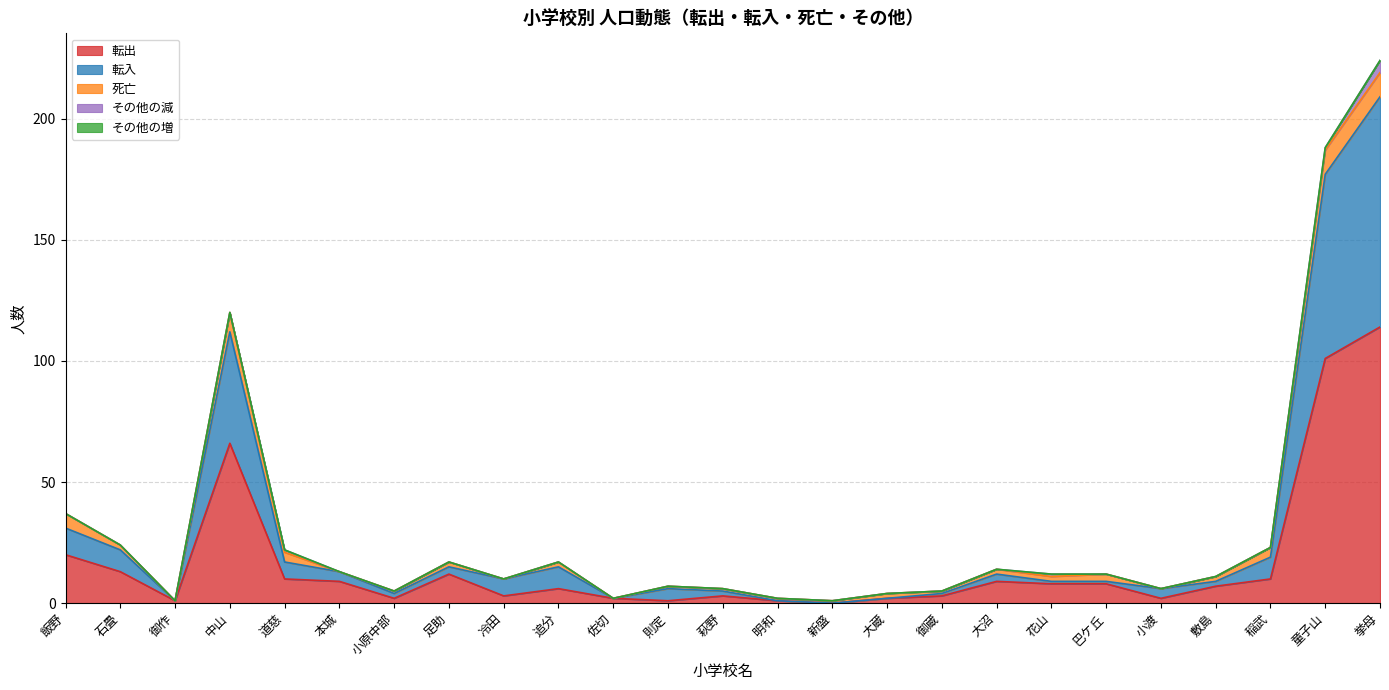

Reading left to right, extract all data points from this chart.

転出: 飯野=20	石畳=13	御作=1	中山=66	道慈=10	本城=9	小原中部=2	足助=12	冷田=3	追分=6	佐切=2	則定=1	萩野=3	明和=1	新盛=0	大蔵=2	御蔵=3	大沼=9	花山=8	巴ケ丘=8	小渡=2	敷島=7	稲武=10	童子山=101	挙母=114
転入: 飯野=11	石畳=9	御作=0	中山=46	道慈=7	本城=4	小原中部=2	足助=3	冷田=7	追分=9	佐切=0	則定=5	萩野=2	明和=0	新盛=0	大蔵=0	御蔵=1	大沼=3	花山=1	巴ケ丘=1	小渡=4	敷島=2	稲武=9	童子山=76	挙母=95
死亡: 飯野=6	石畳=2	御作=0	中山=8	道慈=4	本城=0	小原中部=1	足助=2	冷田=0	追分=2	佐切=0	則定=1	萩野=1	明和=1	新盛=1	大蔵=2	御蔵=1	大沼=2	花山=2	巴ケ丘=3	小渡=0	敷島=2	稲武=4	童子山=10	挙母=10
その他の減: 飯野=0	石畳=0	御作=0	中山=0	道慈=1	本城=0	小原中部=0	足助=0	冷田=0	追分=0	佐切=0	則定=0	萩野=0	明和=0	新盛=0	大蔵=0	御蔵=0	大沼=0	花山=1	巴ケ丘=0	小渡=0	敷島=0	稲武=0	童子山=1	挙母=5
その他の増: 飯野=0	石畳=0	御作=0	中山=0	道慈=0	本城=0	小原中部=0	足助=0	冷田=0	追分=0	佐切=0	則定=0	萩野=0	明和=0	新盛=0	大蔵=0	御蔵=0	大沼=0	花山=0	巴ケ丘=0	小渡=0	敷島=0	稲武=0	童子山=0	挙母=0